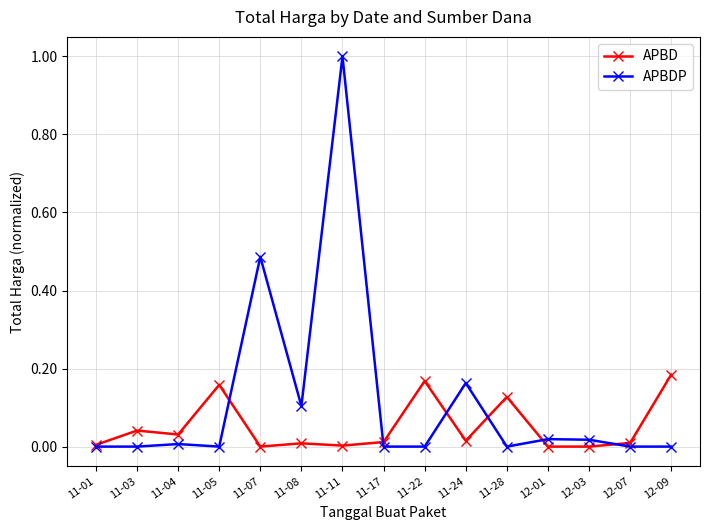

True or false: APBD has a value of 0.0 at 11-11.

True